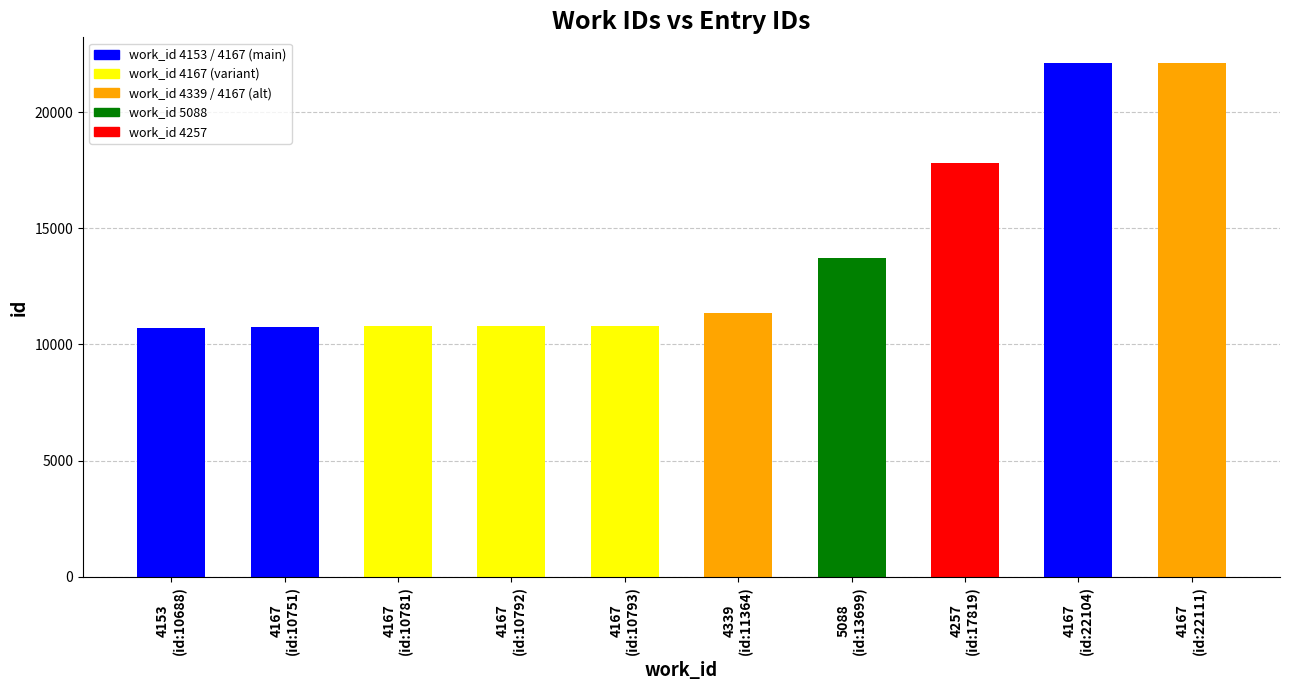

What is the greatest value displayed?

22111